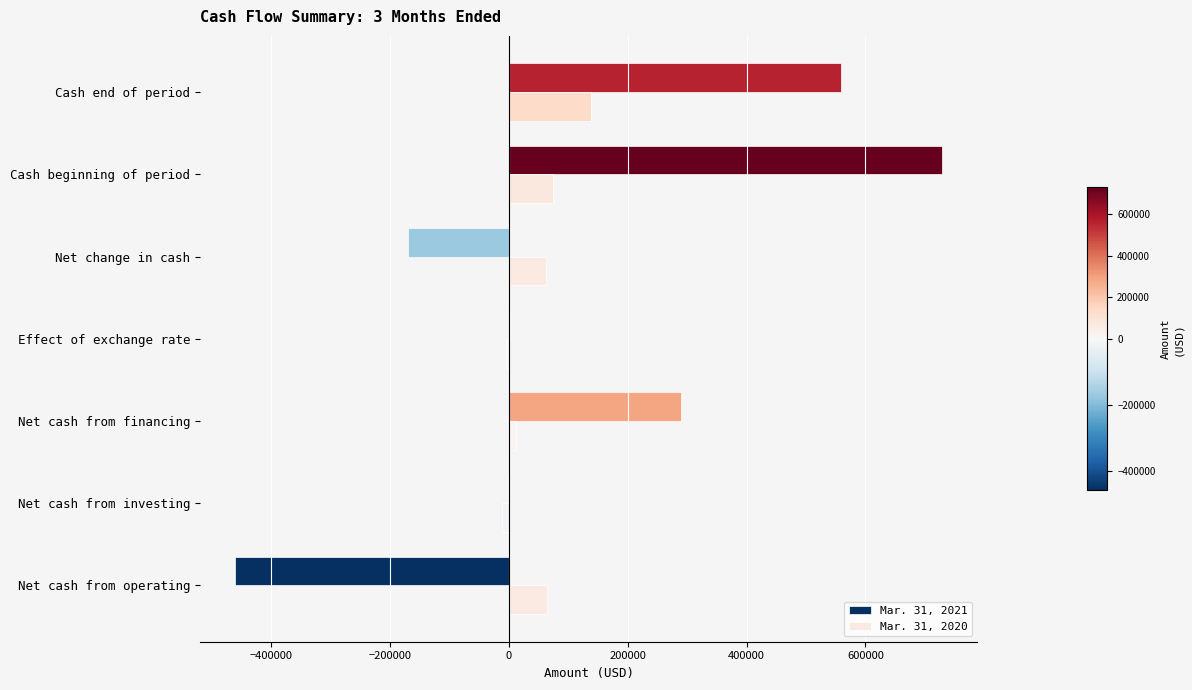

The value of Mar. 31, 2021 at Cash end of period is 847107. True or false?

False